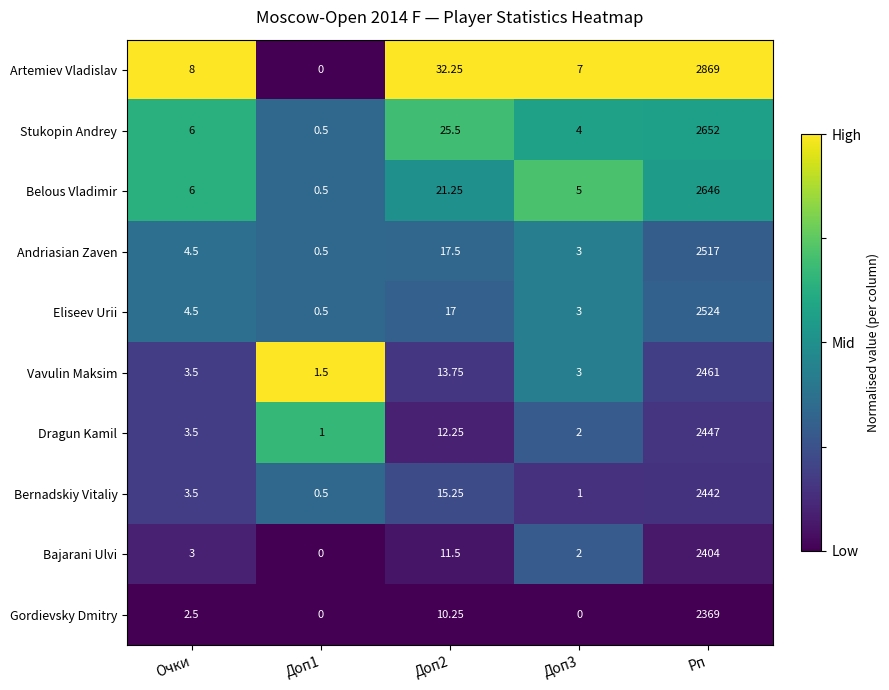

Which series has the largest total across all categories?

Artemiev Vladislav